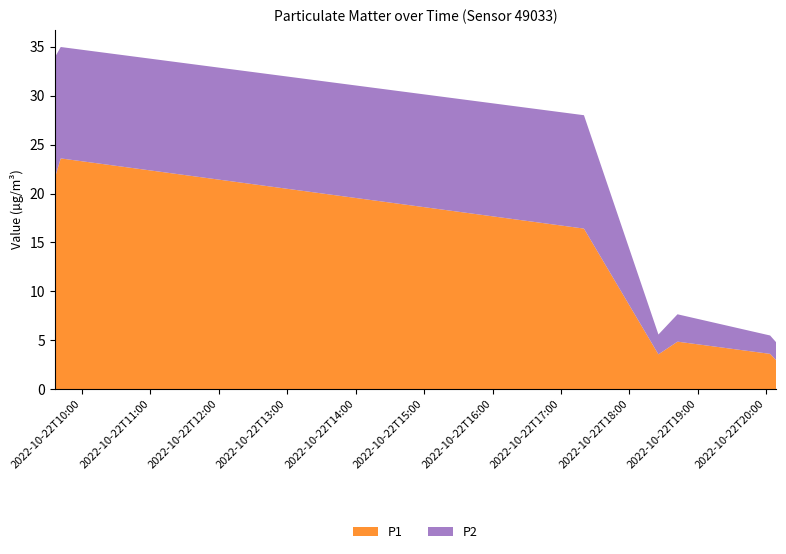

Reading left to right, extract all data points from this chart.

P1: 2022-10-22T09:36:16=21.6	2022-10-22T09:41:28=23.6	2022-10-22T17:20:09=16.4	2022-10-22T18:25:27=3.5	2022-10-22T18:42:10=4.8	2022-10-22T20:03:22=3.6	2022-10-22T20:08:41=3.0
P2: 2022-10-22T09:36:16=12.3	2022-10-22T09:41:28=11.4	2022-10-22T17:20:09=11.6	2022-10-22T18:25:27=2.0	2022-10-22T18:42:10=2.8	2022-10-22T20:03:22=1.9	2022-10-22T20:08:41=1.8